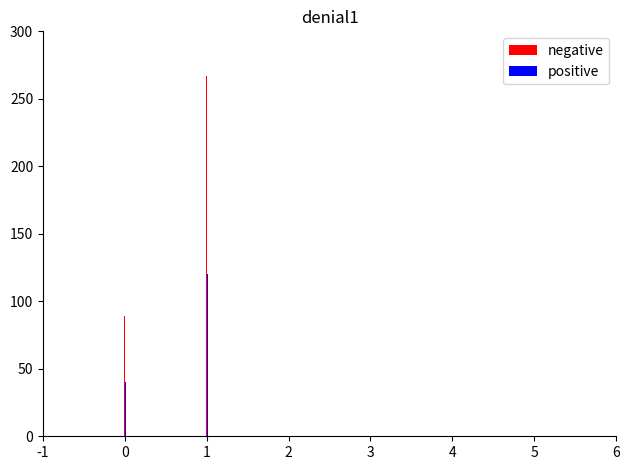

Which series has the widest spread of values?

negative